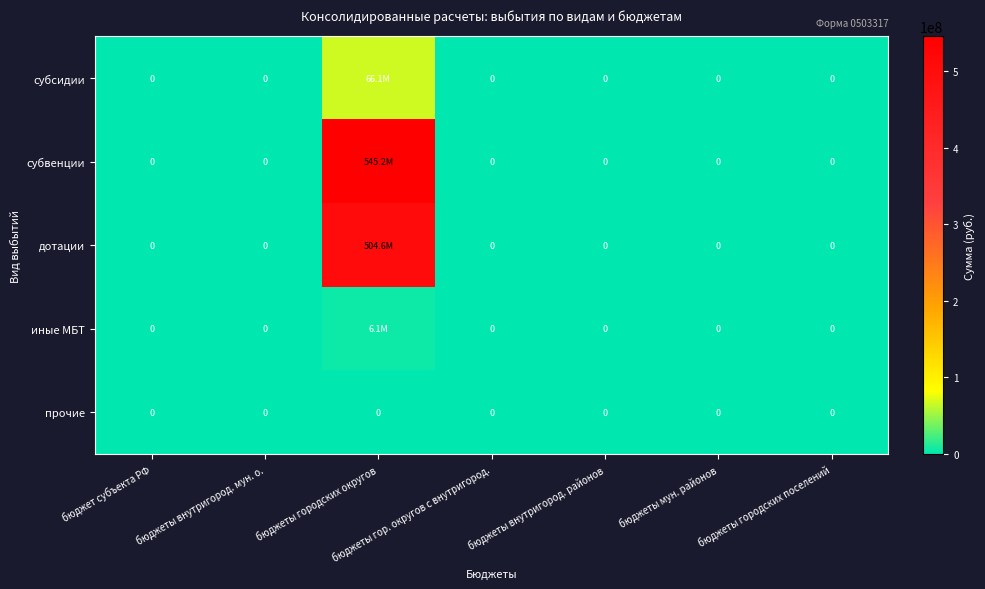

True or false: дотации has a value of -171720631.1 at бюджет субъекта РФ.

False